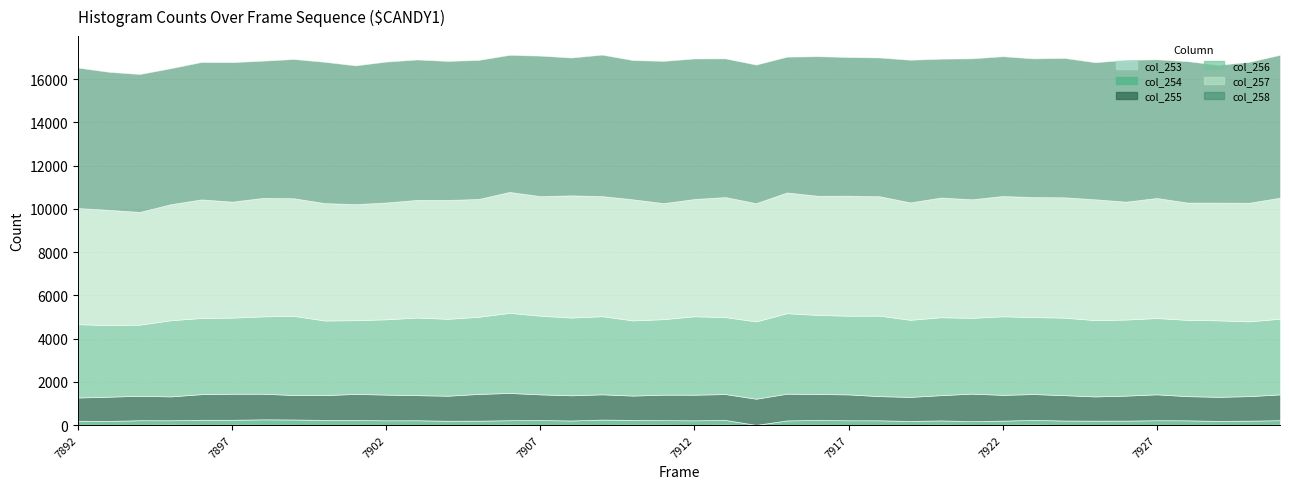

How many interior local peaks does the col_258 series have?

13